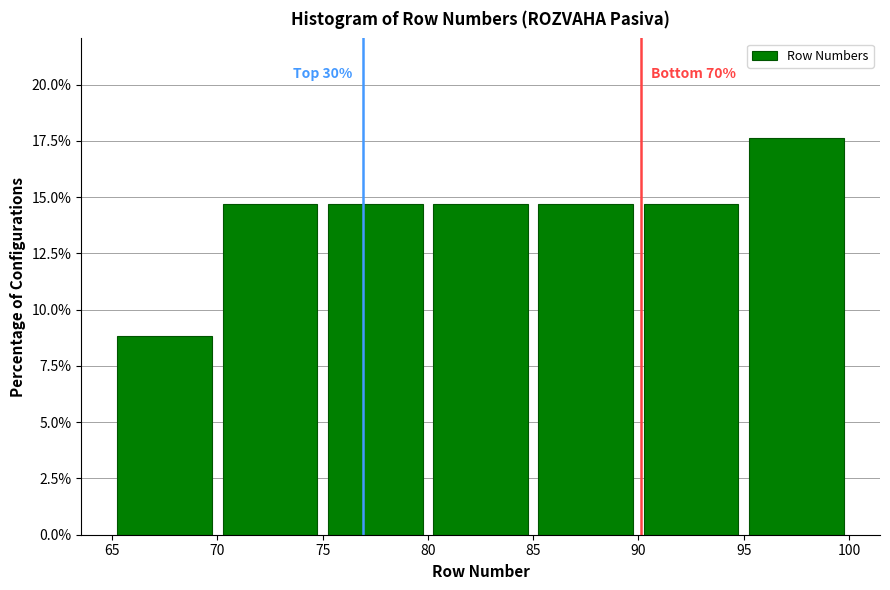

Over which range of the x-axis is the bar tallest?

95 to 100